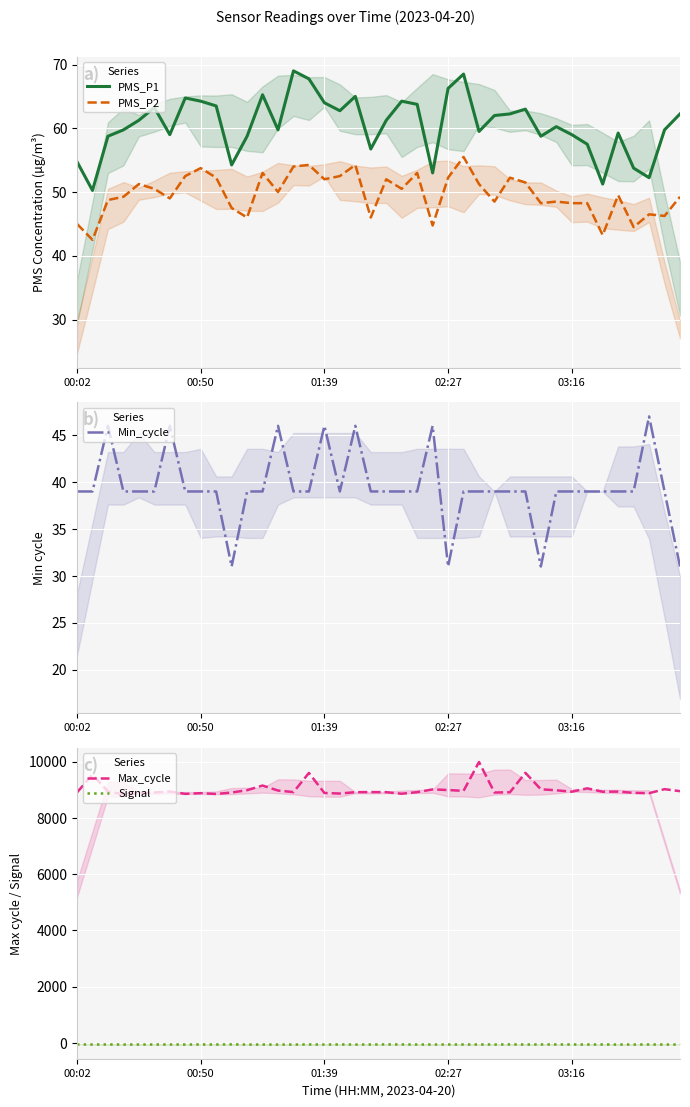

Reading right to left, transcribe all the data shown in this chart.

PMS_P1: 62.2	59.8	52.2	53.8	59.2	51.2	57.5	59.0	60.2	58.8	63.0	62.2	62.0	59.5	68.5	66.2	53.0	63.8	64.2	61.2	56.8	65.0	62.8	64.0	67.8	69.0	59.8	65.2	58.8	54.2	63.5	64.2	64.8	59.0	63.2	61.2	59.8	58.8	50.2	54.8
PMS_P2: 49.2	46.2	46.5	44.5	49.5	43.2	48.2	48.2	48.5	48.2	51.5	52.2	48.5	51.2	55.5	52.2	44.8	53.0	50.5	52.0	46.0	54.2	52.5	52.0	54.2	54.0	50.0	53.0	46.0	47.5	52.2	53.8	52.5	49.0	50.5	51.2	49.2	48.8	42.5	45.0
Min_cycle: 31.0	39.0	47.0	39.0	39.0	39.0	39.0	39.0	39.0	31.0	39.0	39.0	39.0	39.0	39.0	31.0	46.0	39.0	39.0	39.0	39.0	46.0	39.0	46.0	39.0	39.0	46.0	39.0	39.0	31.0	39.0	39.0	39.0	46.0	39.0	39.0	39.0	46.0	39.0	39.0
Max_cycle: 8948.0	9019.0	8876.0	8888.0	8932.0	8928.0	9048.0	8929.0	8979.0	9015.0	9599.0	8909.0	8900.0	9984.0	8959.0	8988.0	9011.0	8913.0	8857.0	8912.0	8916.0	8912.0	8864.0	8883.0	9595.0	8915.0	8970.0	9148.0	8983.0	8900.0	8848.0	8877.0	8853.0	8936.0	8901.0	8869.0	8833.0	8936.0	9535.0	8904.0
Signal: -54.0	-54.0	-52.0	-53.0	-54.0	-51.0	-53.0	-52.0	-51.0	-51.0	-53.0	-49.0	-53.0	-51.0	-52.0	-53.0	-53.0	-53.0	-51.0	-49.0	-53.0	-54.0	-51.0	-54.0	-51.0	-54.0	-55.0	-53.0	-55.0	-48.0	-53.0	-51.0	-53.0	-53.0	-52.0	-54.0	-53.0	-51.0	-53.0	-52.0